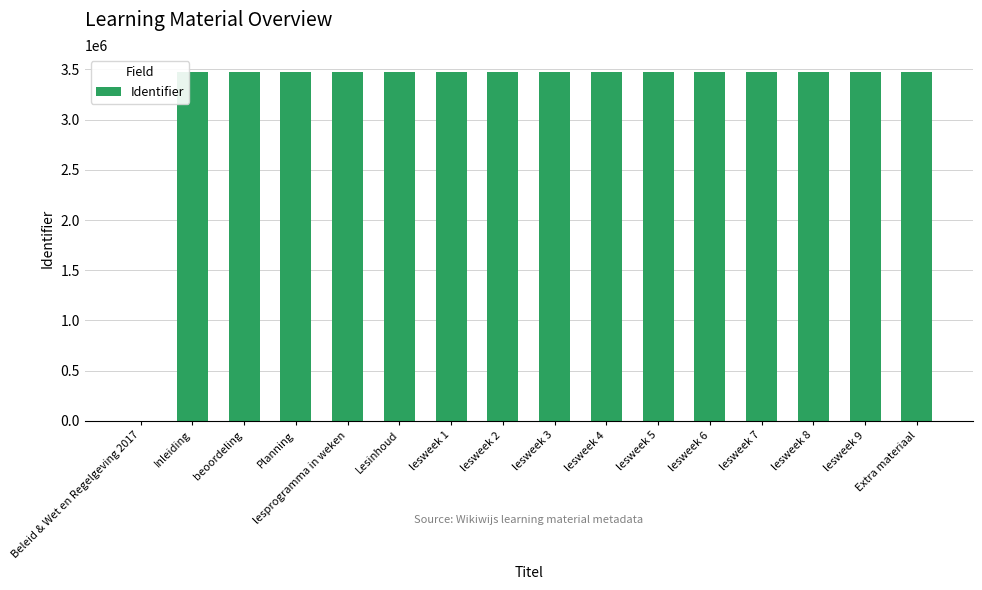

What is the sum of all values?

52034217